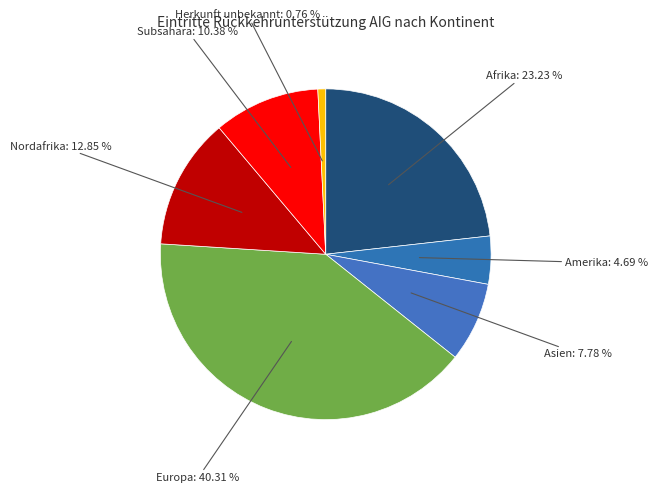

How many slices are in this pie chart?

7